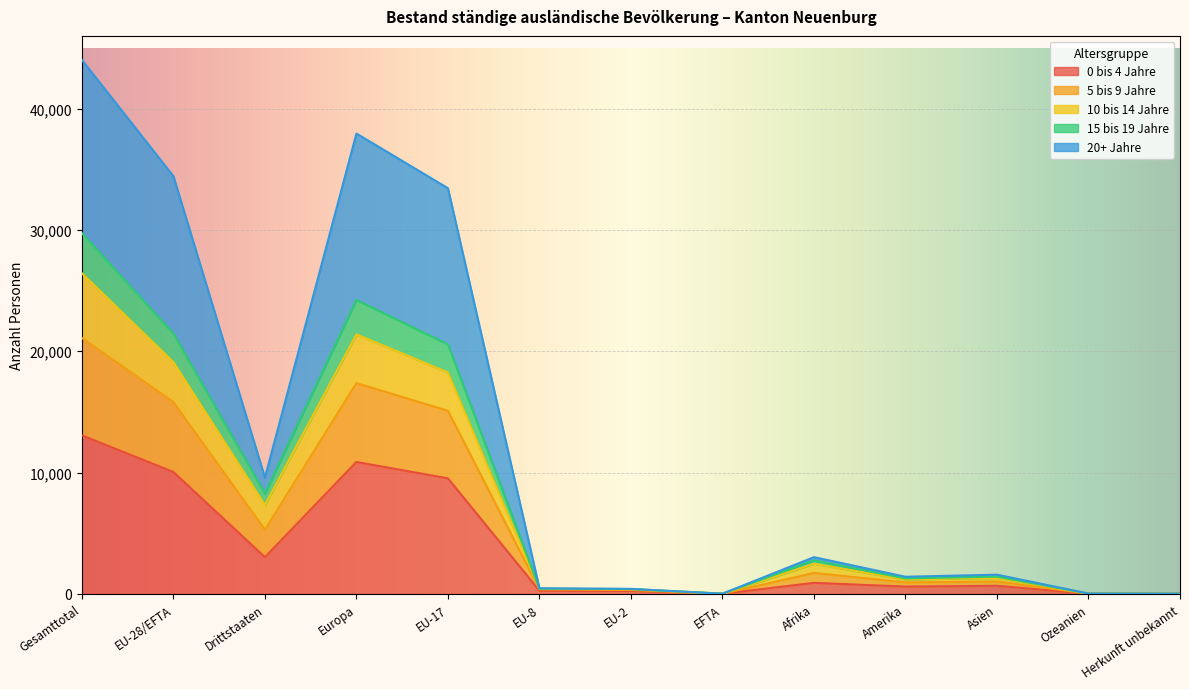

At which category is the sum across all series the highest?

Gesamttotal